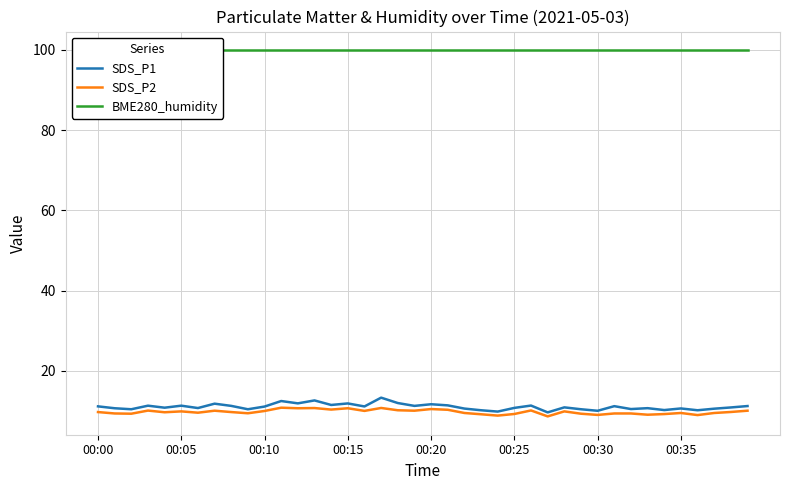

True or false: SDS_P2 and SDS_P1 cross at least once.

False